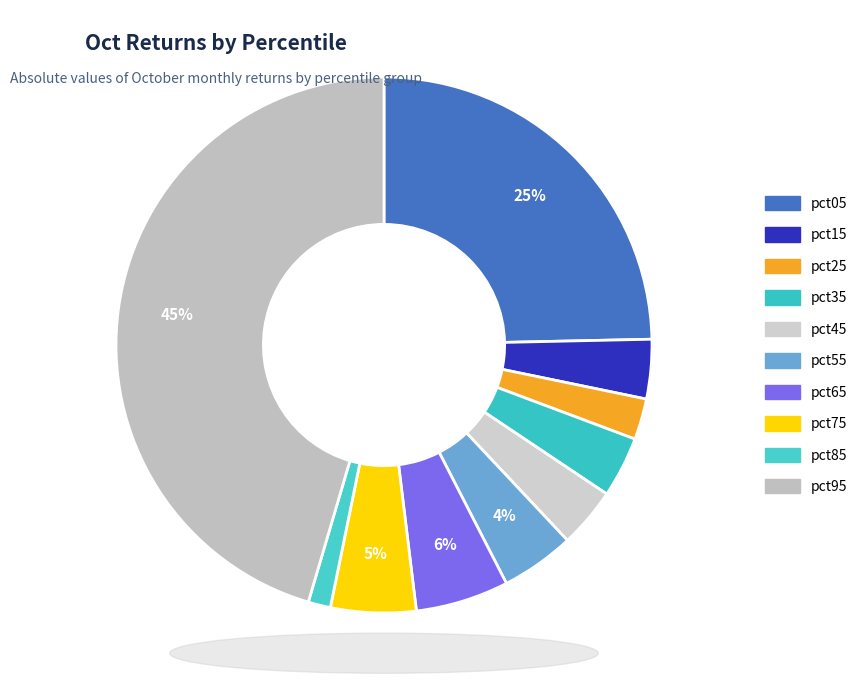

Between pct65 and pct25, which is larger?

pct65